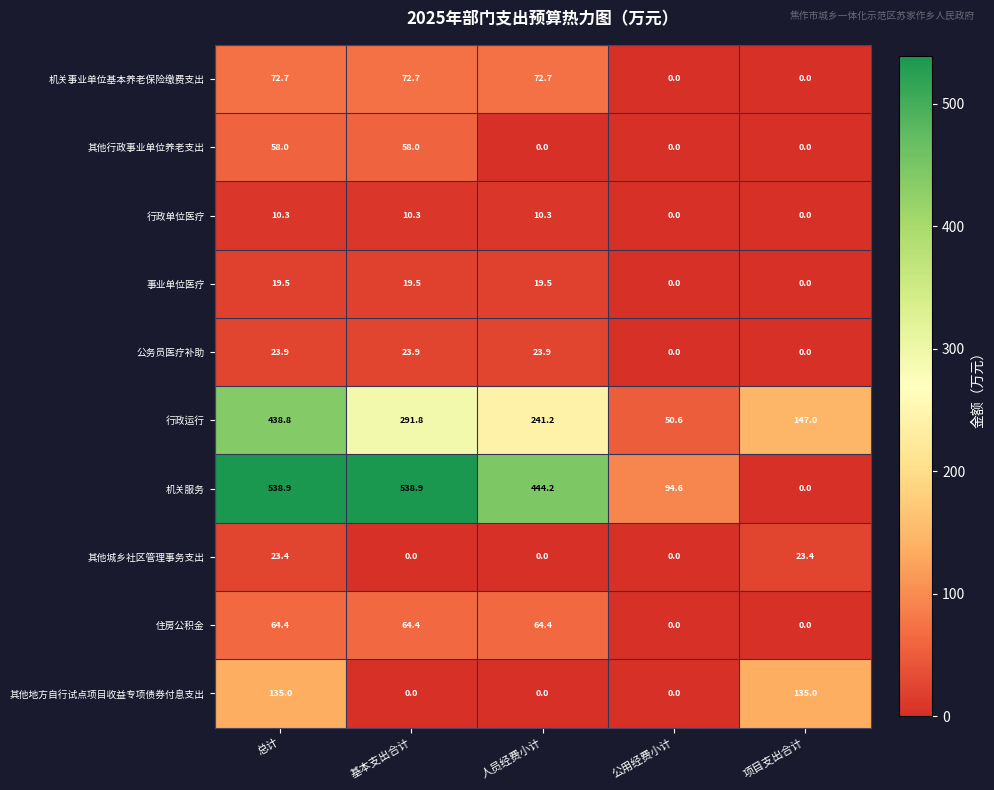

Which series has the widest spread of values?

机关服务